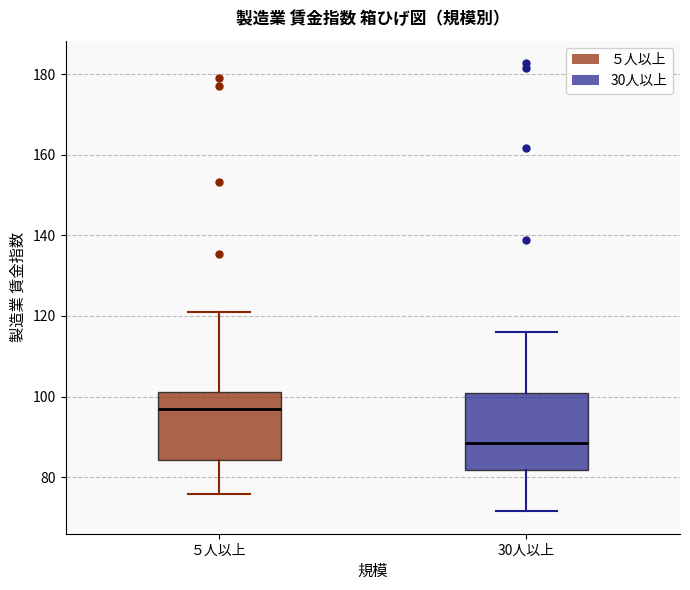

Reading left to right, read every box against the y-axis: the position of its median line, the range the box covers, and the ends of its whiskers. The values are not printed on the chart, so give them approximately, as read against the axis.

５人以上: median 96, box 84 to 102, whiskers 76 to 122
30人以上: median 88, box 82 to 102, whiskers 72 to 116